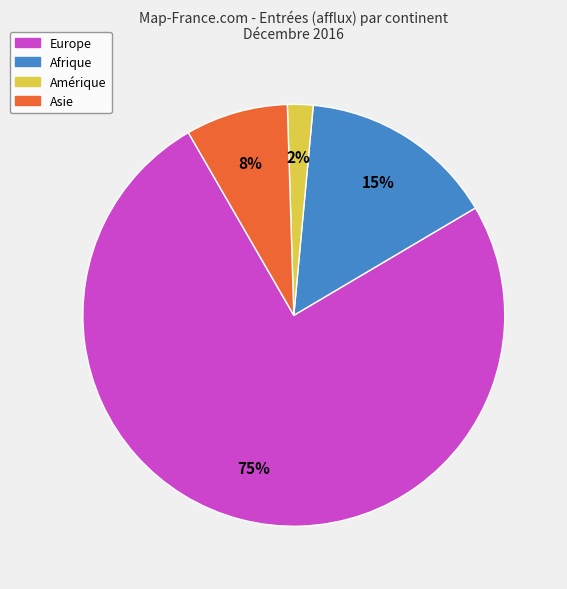

Is there a majority slice in this chart?

Yes